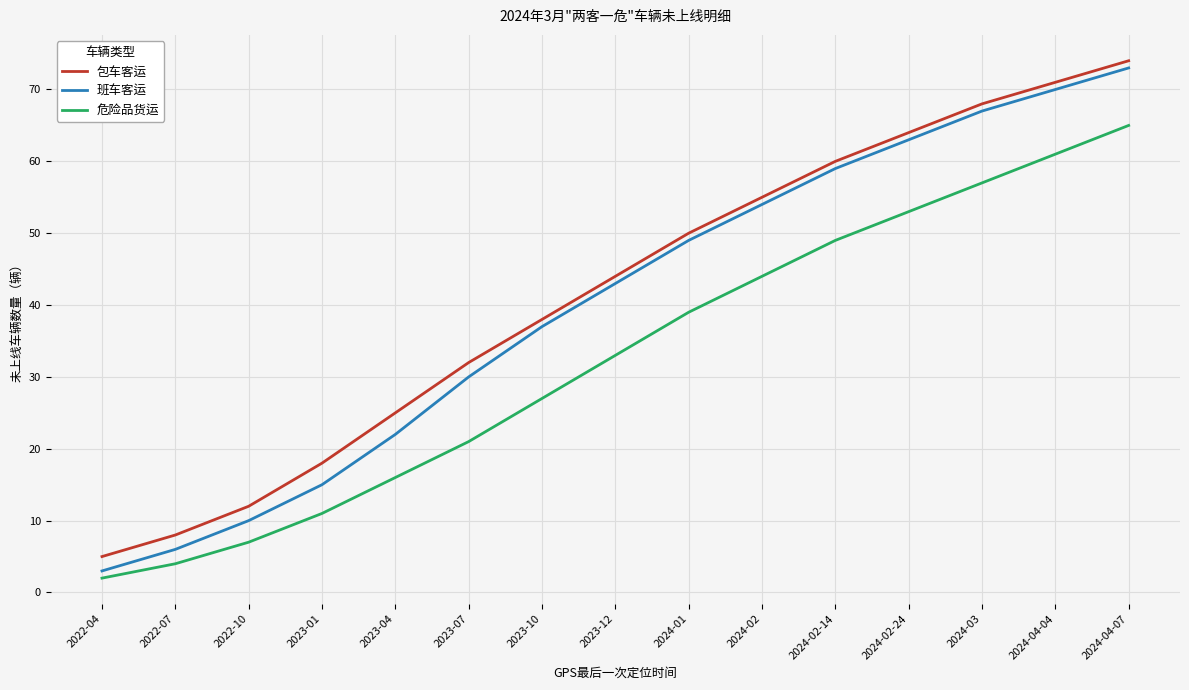

True or false: 危险品货运 and 班车客运 intersect in this chart.

False